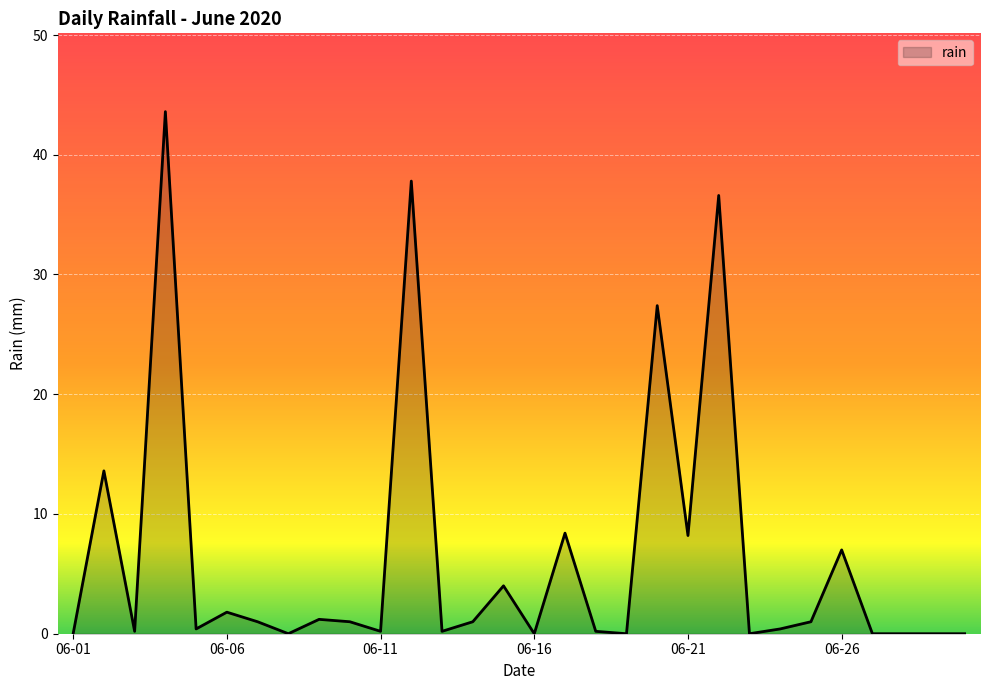

What is the difference between the maximum and minimum values?

43.6